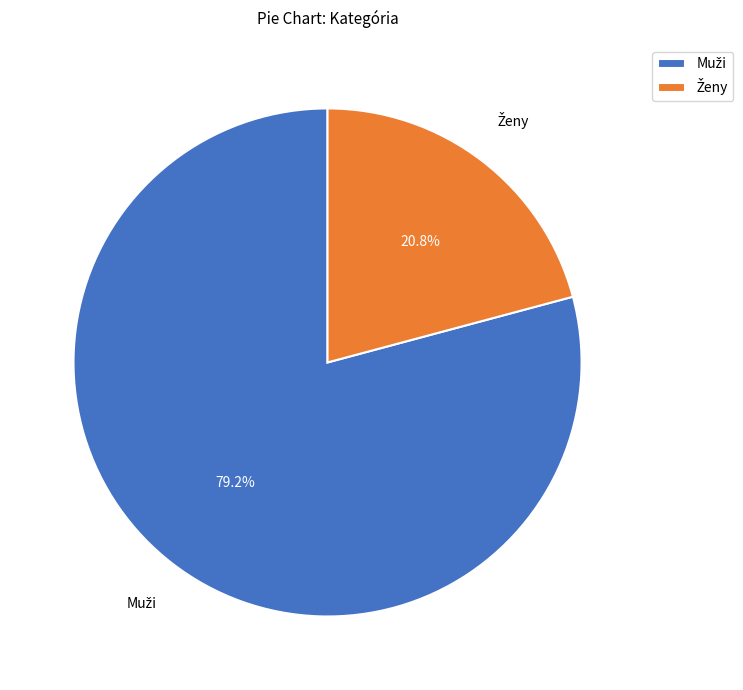

Is there a majority slice in this chart?

Yes